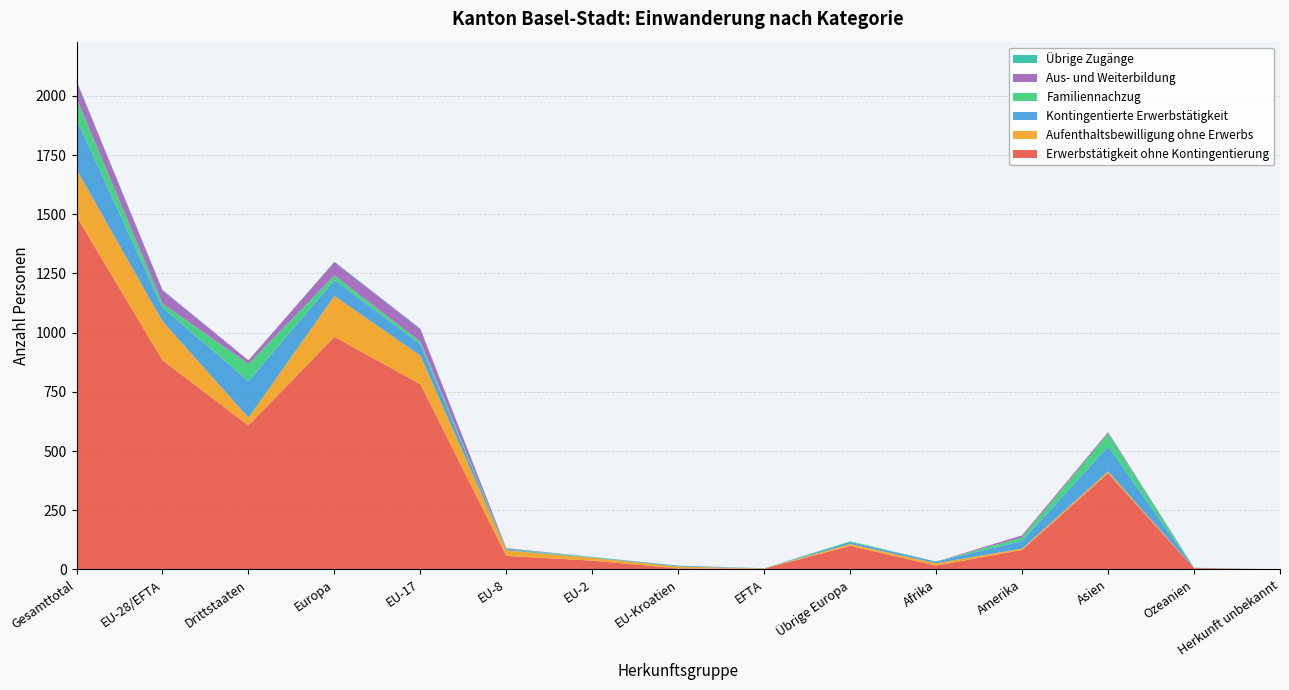

Reading left to right, what are all the values shown in this chart?

Erwerbstätigkeit ohne Kontingentierung: Gesamttotal=1491	EU-28/EFTA=883	Drittstaaten=608	Europa=982	EU-17=782	EU-8=57	EU-2=37	EU-Kroatien=4	EFTA=3	Übrige Europa=99	Afrika=16	Amerika=82	Asien=406	Ozeanien=5	Herkunft unbekannt=0
Aufenthaltsbewilligung ohne Erwerbs: Gesamttotal=198	EU-28/EFTA=165	Drittstaaten=33	Europa=173	EU-17=121	EU-8=23	EU-2=12	EU-Kroatien=8	EFTA=1	Übrige Europa=8	Afrika=10	Amerika=6	Asien=8	Ozeanien=1	Herkunft unbekannt=0
Kontingentierte Erwerbstätigkeit: Gesamttotal=212	EU-28/EFTA=58	Drittstaaten=154	Europa=67	EU-17=48	EU-8=4	EU-2=2	EU-Kroatien=4	EFTA=0	Übrige Europa=9	Afrika=7	Amerika=32	Asien=105	Ozeanien=1	Herkunft unbekannt=0
Familiennachzug: Gesamttotal=90	EU-28/EFTA=17	Drittstaaten=73	Europa=20	EU-17=11	EU-8=3	EU-2=2	EU-Kroatien=0	EFTA=1	Übrige Europa=3	Afrika=0	Amerika=15	Asien=55	Ozeanien=0	Herkunft unbekannt=0
Aus- und Weiterbildung: Gesamttotal=71	EU-28/EFTA=56	Drittstaaten=15	Europa=56	EU-17=53	EU-8=3	EU-2=0	EU-Kroatien=0	EFTA=0	Übrige Europa=0	Afrika=0	Amerika=9	Asien=6	Ozeanien=0	Herkunft unbekannt=0
Übrige Zugänge: Gesamttotal=2	EU-28/EFTA=2	Drittstaaten=0	Europa=2	EU-17=2	EU-8=0	EU-2=0	EU-Kroatien=0	EFTA=0	Übrige Europa=0	Afrika=0	Amerika=0	Asien=0	Ozeanien=0	Herkunft unbekannt=0